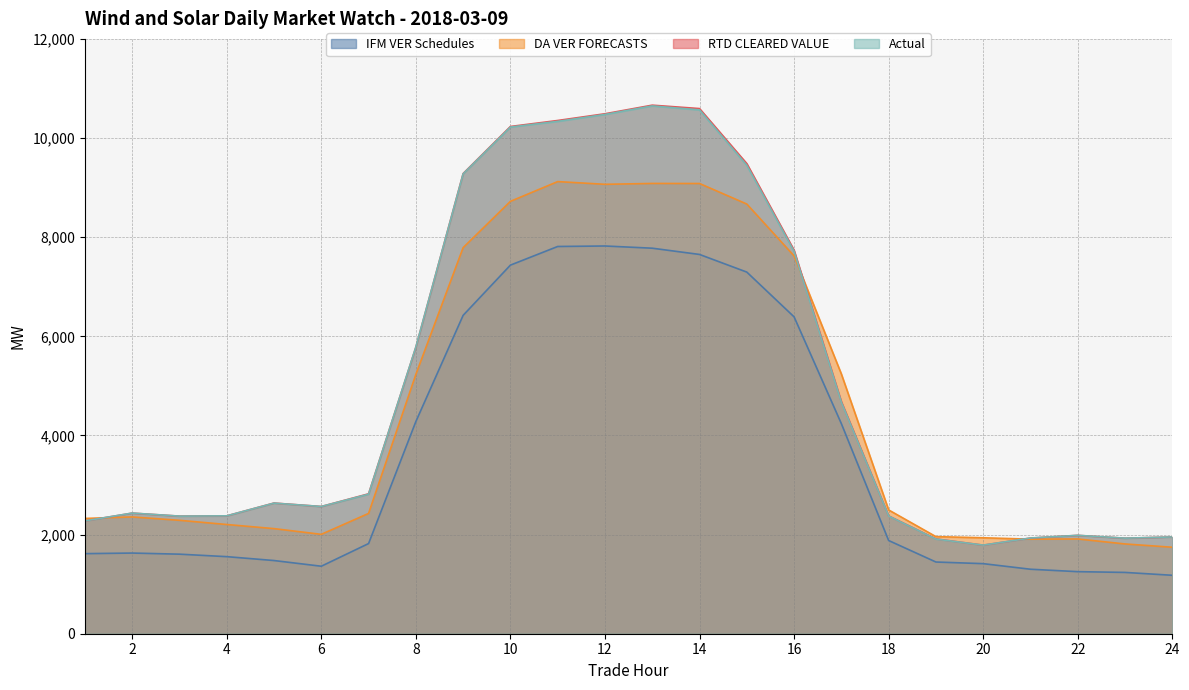

How many lines are shown in the chart?

4